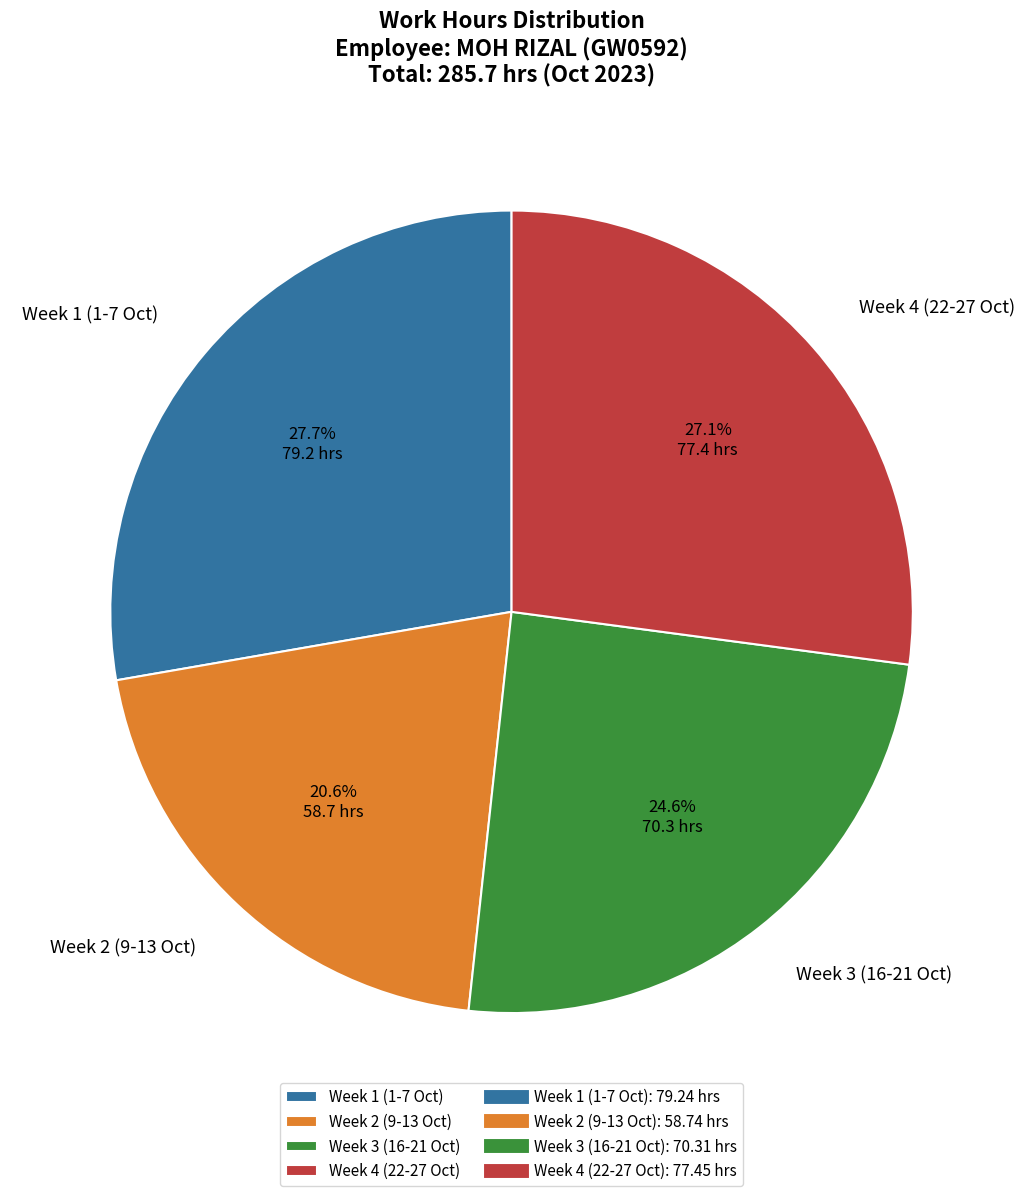

Which category has the smallest portion of the pie?

Week 2 (9-13 Oct)